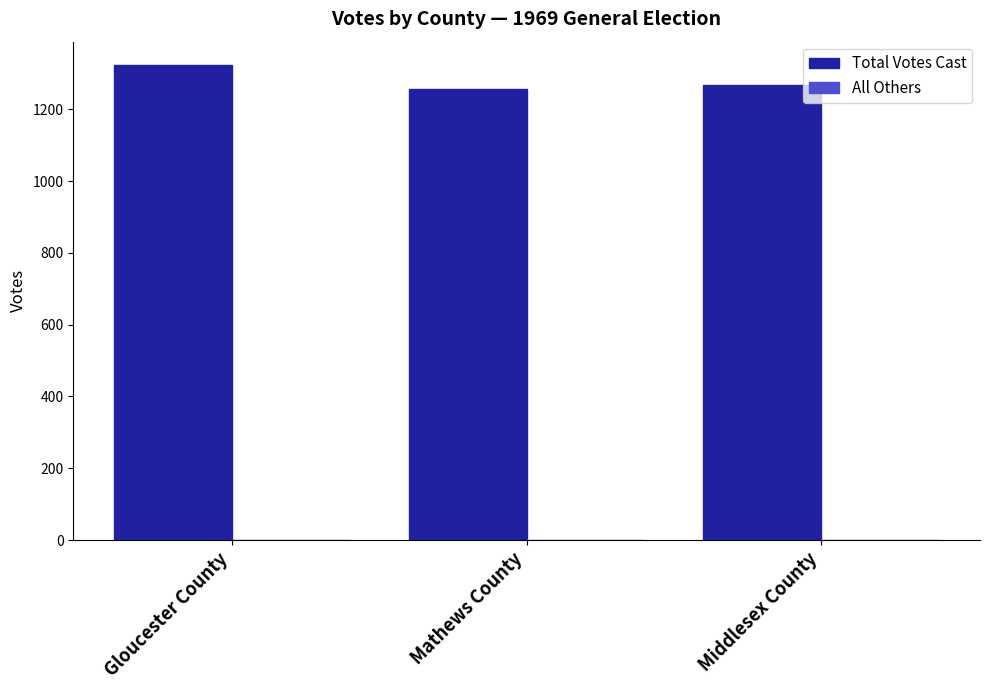

At which category does the chart reach its peak across all series?

Gloucester County